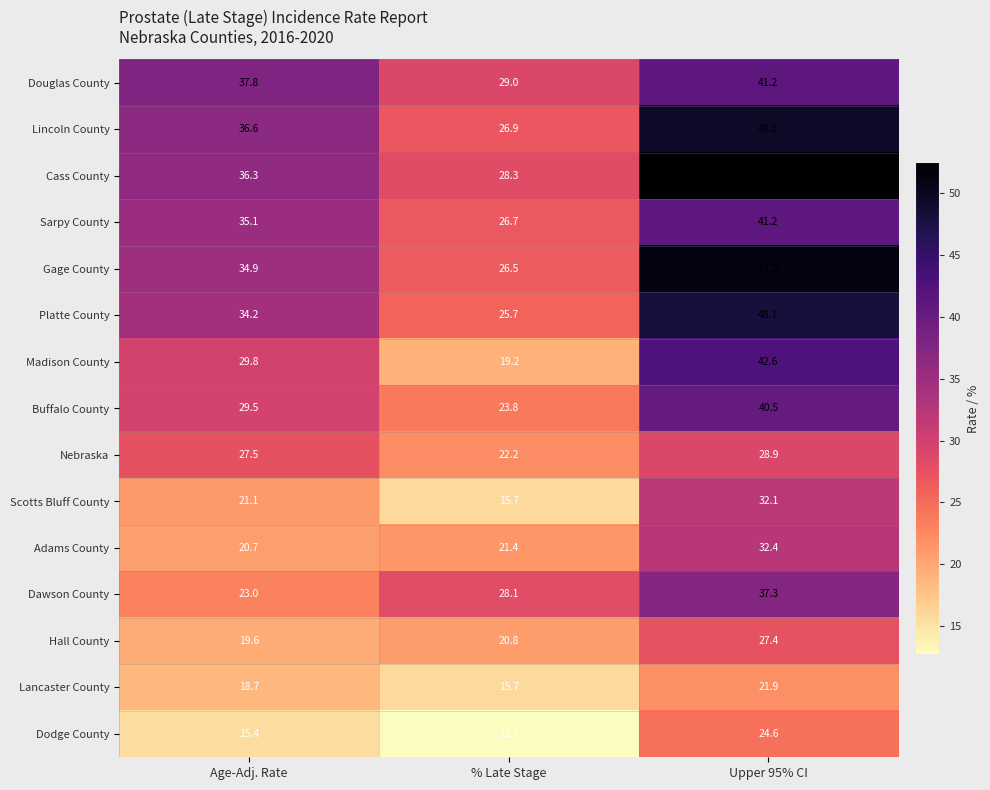

At Age-Adj. Rate, list the series in order from smallest to largest.

Dodge County, Lancaster County, Hall County, Adams County, Scotts Bluff County, Dawson County, Nebraska, Buffalo County, Madison County, Platte County, Gage County, Sarpy County, Cass County, Lincoln County, Douglas County